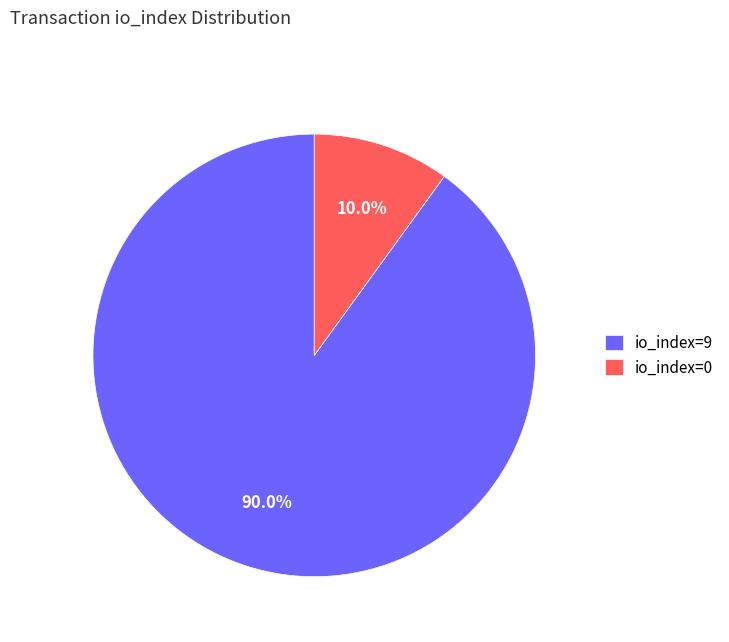

Which category accounts for the majority?

io_index=9